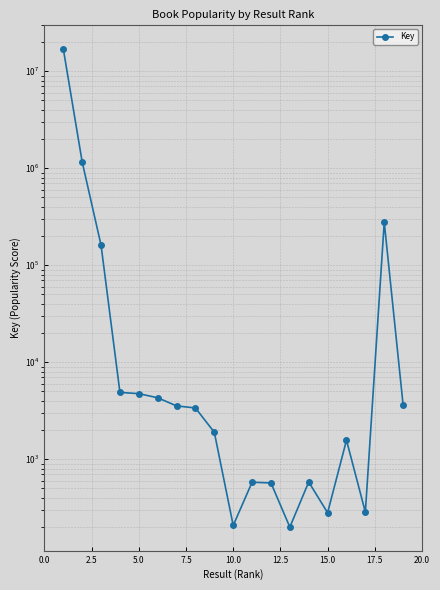

The chart shows a value of 1924634 at 2.5. True or false?

False